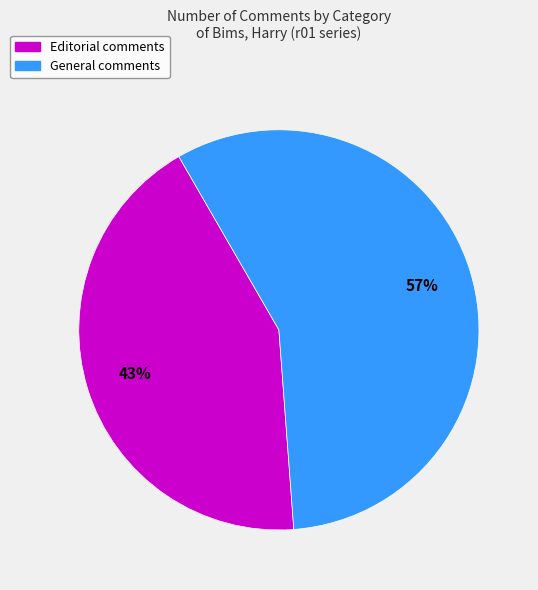

Is there any slice that represents more than half of the pie?

Yes